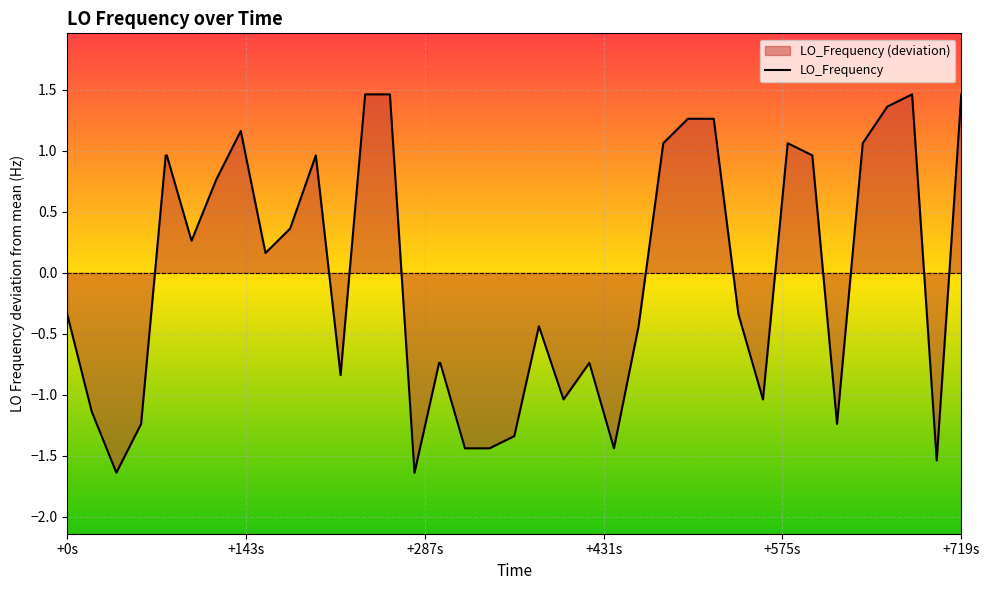

What is the greatest value displayed?

1.5